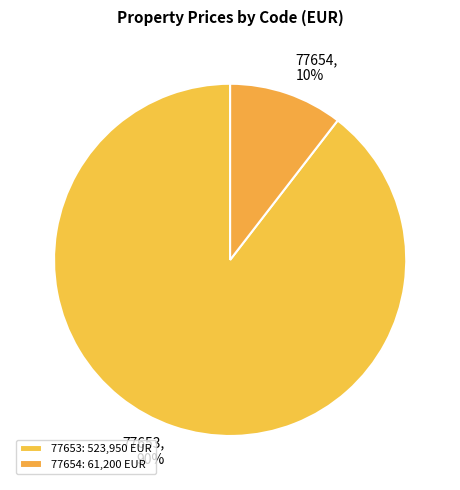

Which category has the biggest portion of the pie?

77653